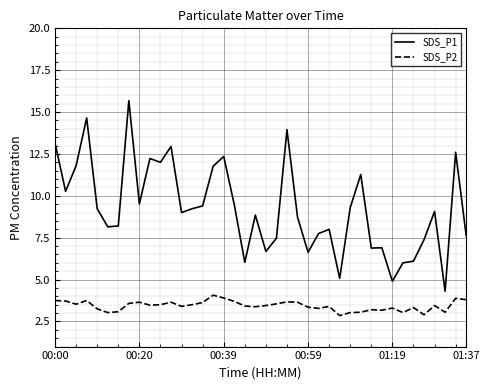

Which series has the largest total across all categories?

SDS_P1